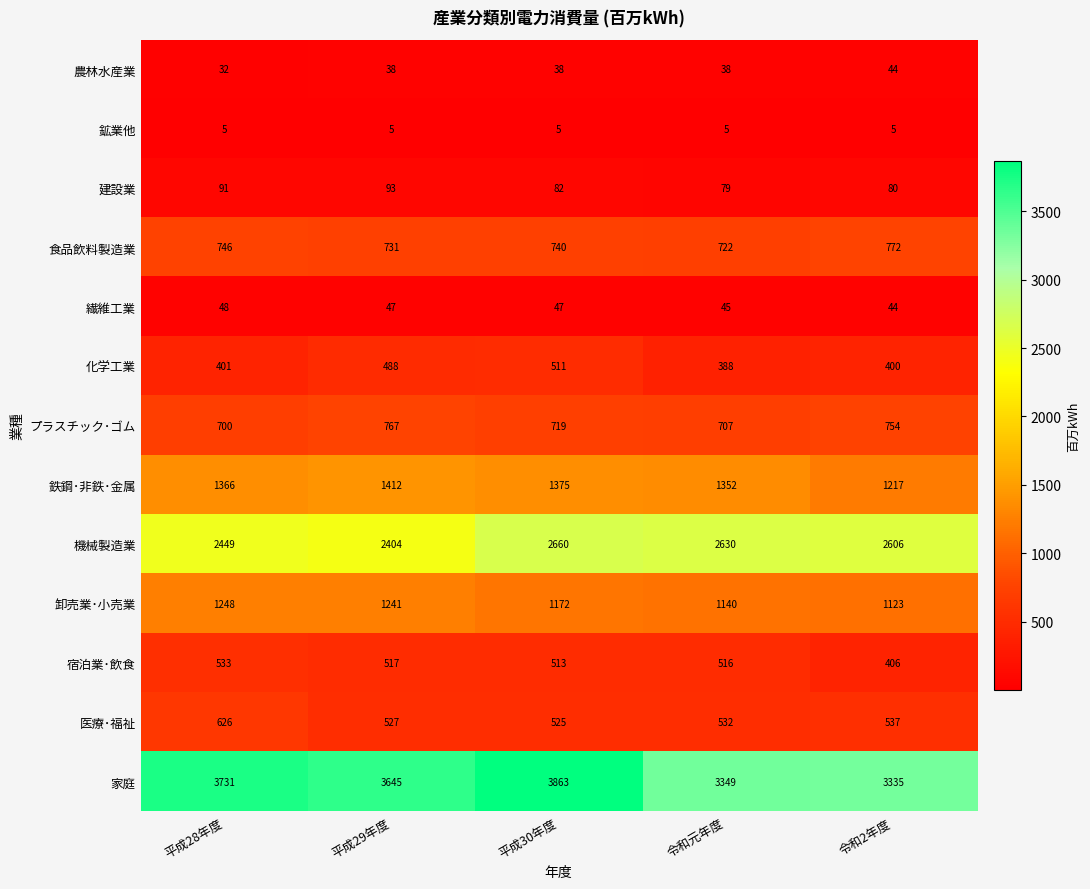

Count the number of categories in the chart.

5